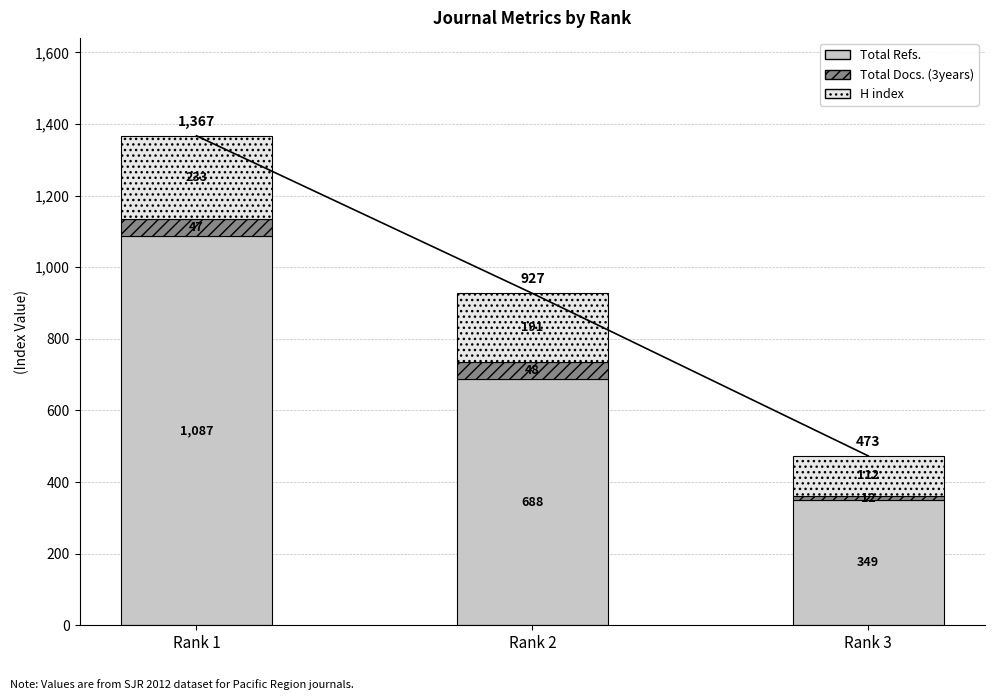

Rank the series by their average value, from highest to lowest.

Total Refs., H index, Total Docs. (3years)